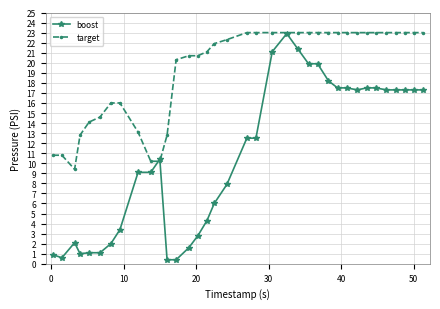

What is the maximum value shown in the chart?

23.0